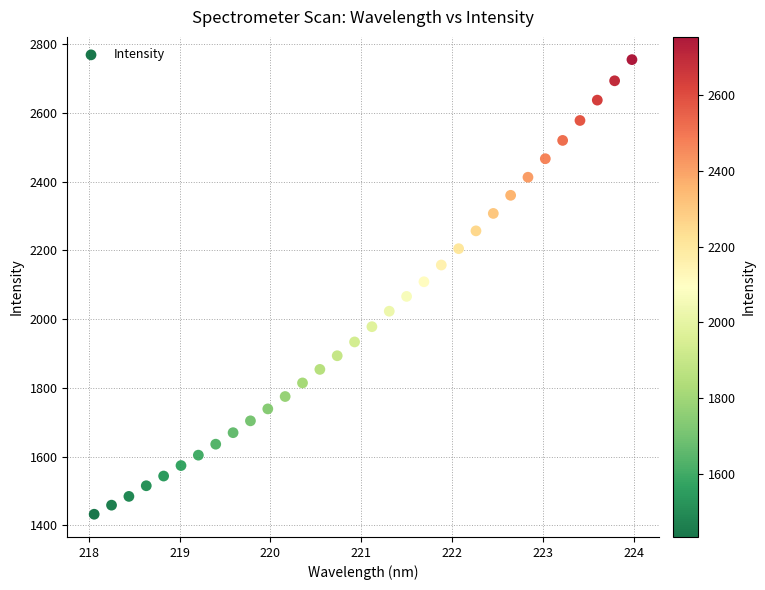

What is the range of X values (max minus min)?

5.9